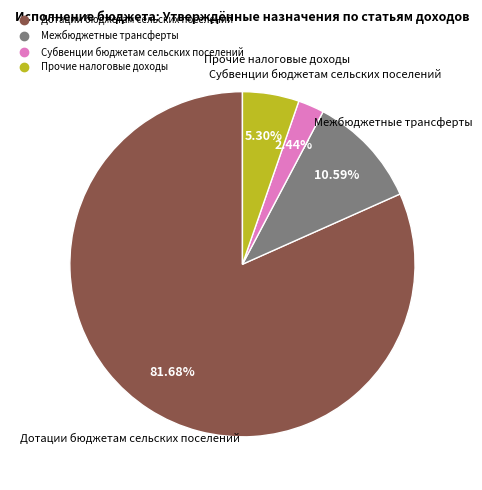

Count the number of slices in the pie.

4